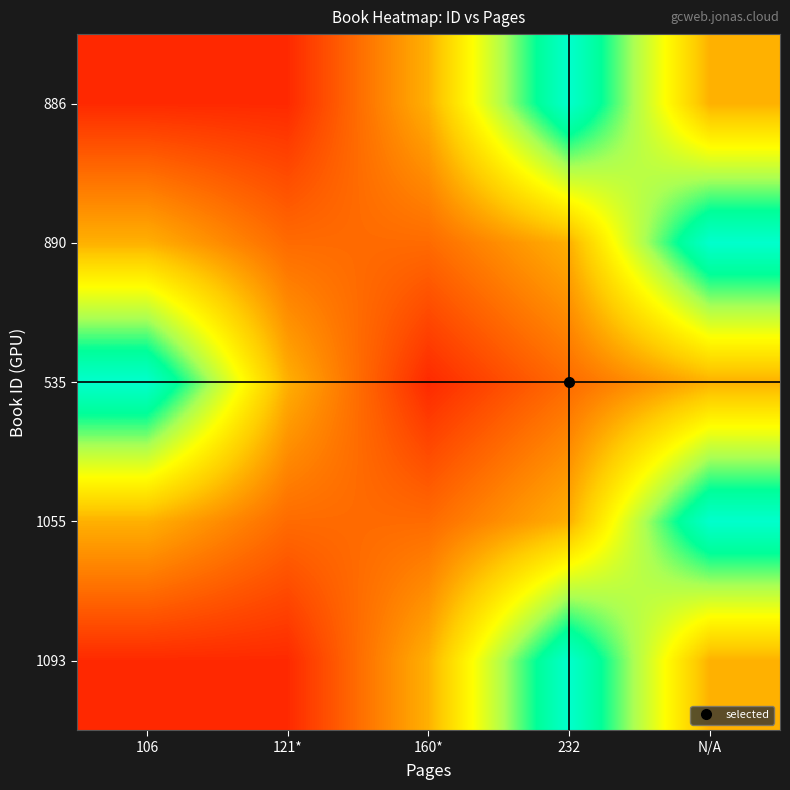

Which has a higher value, 106 or 232?

232